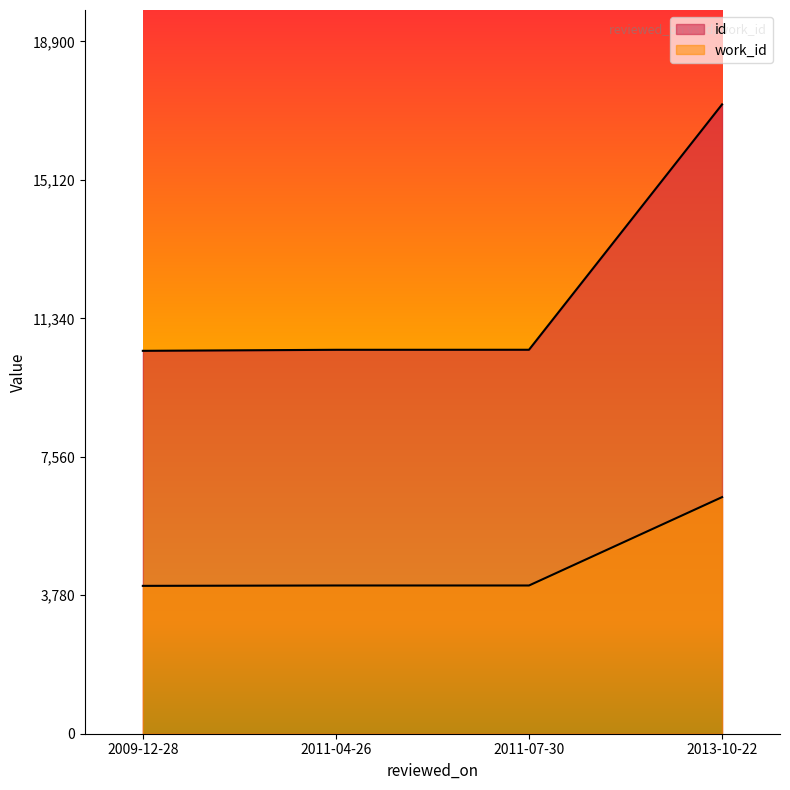

How many lines are shown in the chart?

2